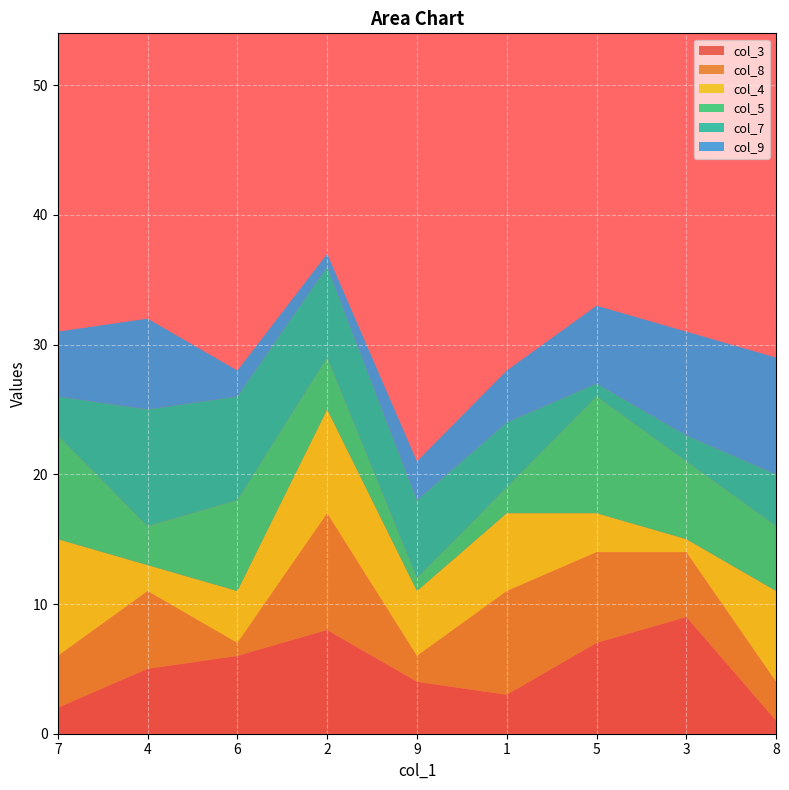

Reading left to right, transcribe all the data shown in this chart.

col_3: 2	5	6	8	4	3	7	9	1
col_8: 4	6	1	9	2	8	7	5	3
col_4: 9	2	4	8	5	6	3	1	7
col_5: 8	3	7	4	1	2	9	6	5
col_7: 3	9	8	7	6	5	1	2	4
col_9: 5	7	2	1	3	4	6	8	9